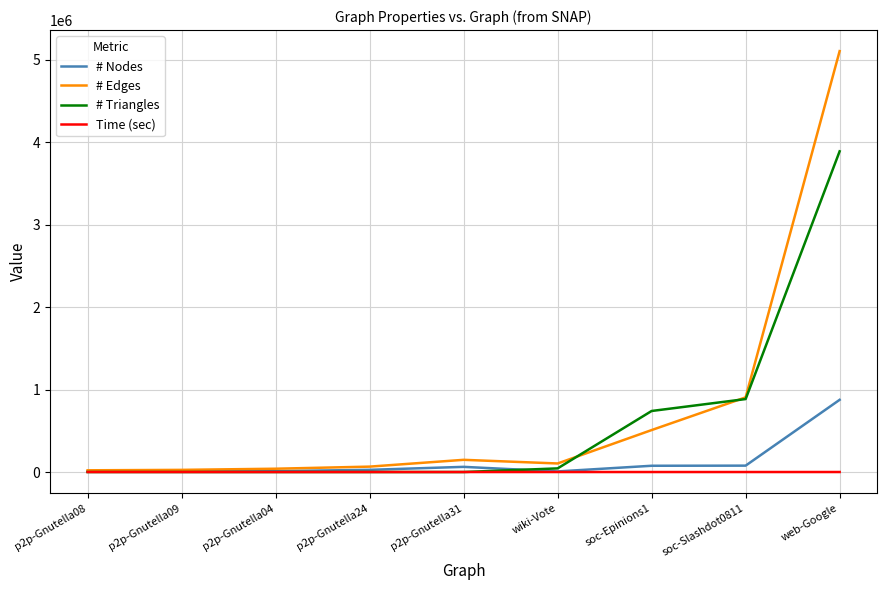

Is this an area chart (filled region under the line)?

No